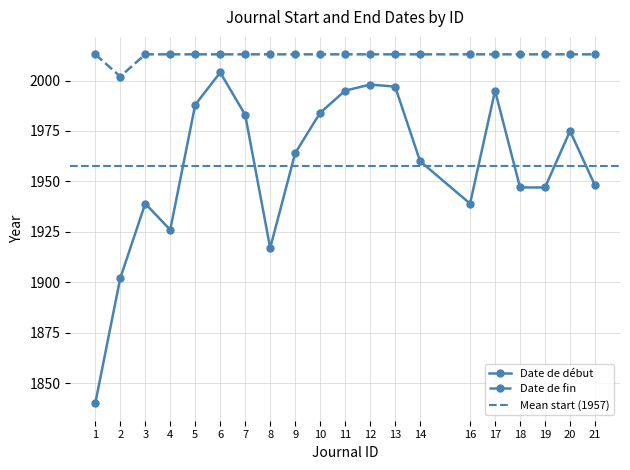

The value of Date de debut at 11 is 978. True or false?

False